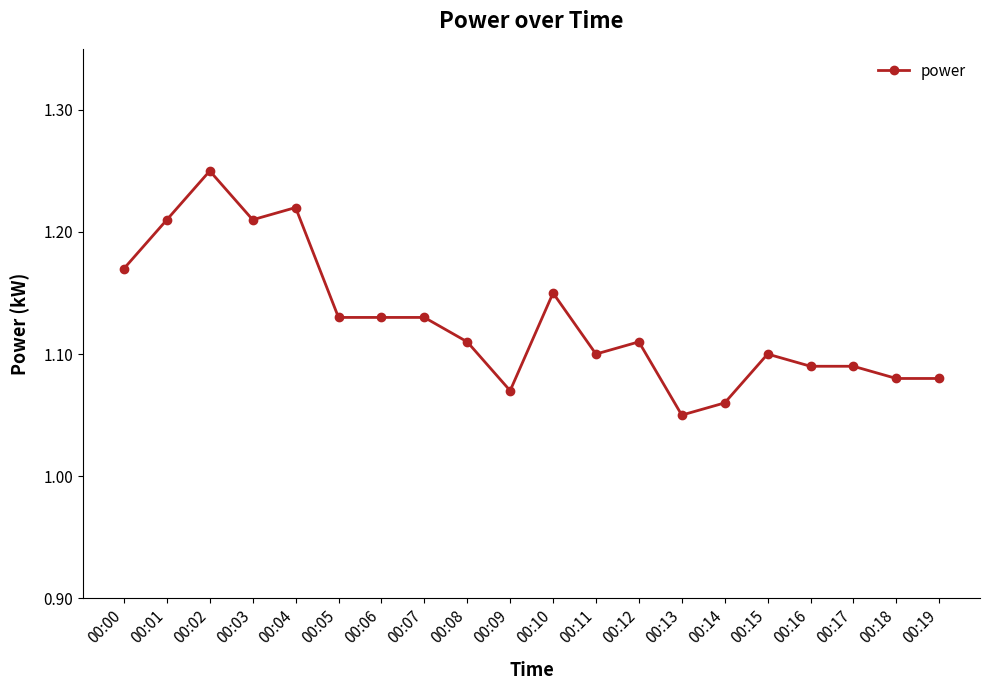

Which category has the highest value across all series?

00:02